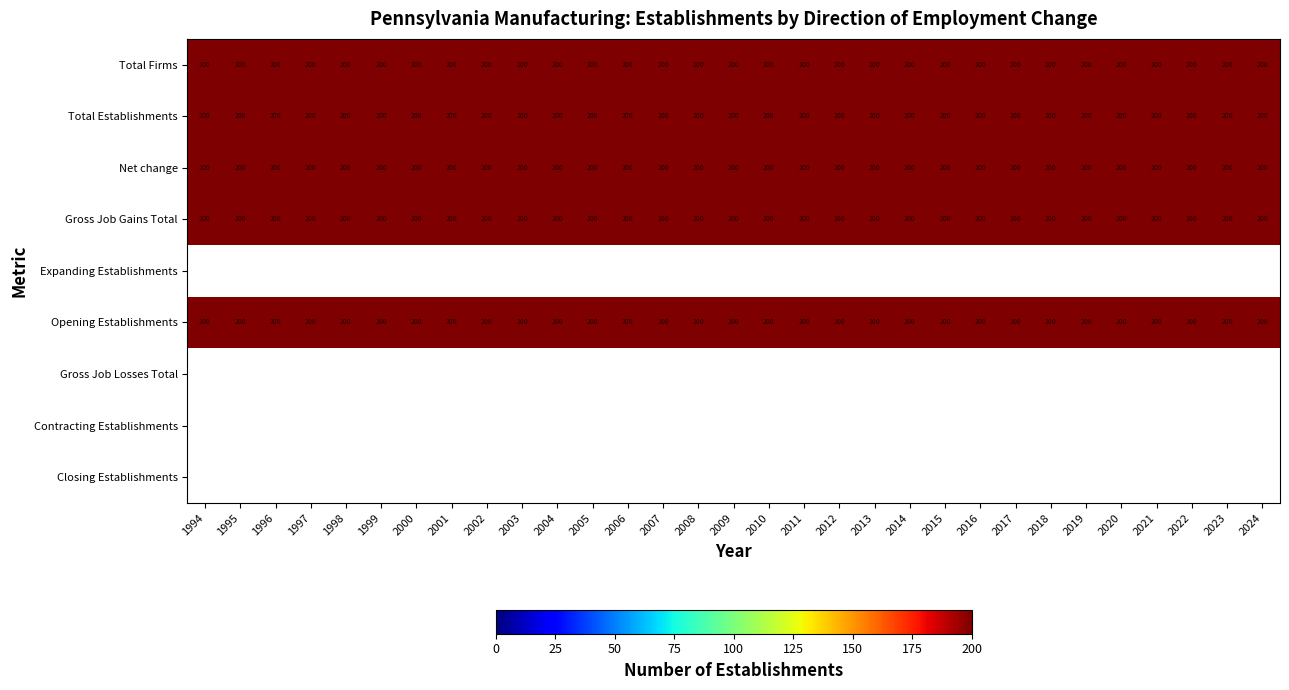

Rank the series at 2002 from highest to lowest value.

Total Firms, Total Establishments, Net change, Gross Job Gains Total, Opening Establishments, Expanding Establishments, Gross Job Losses Total, Contracting Establishments, Closing Establishments